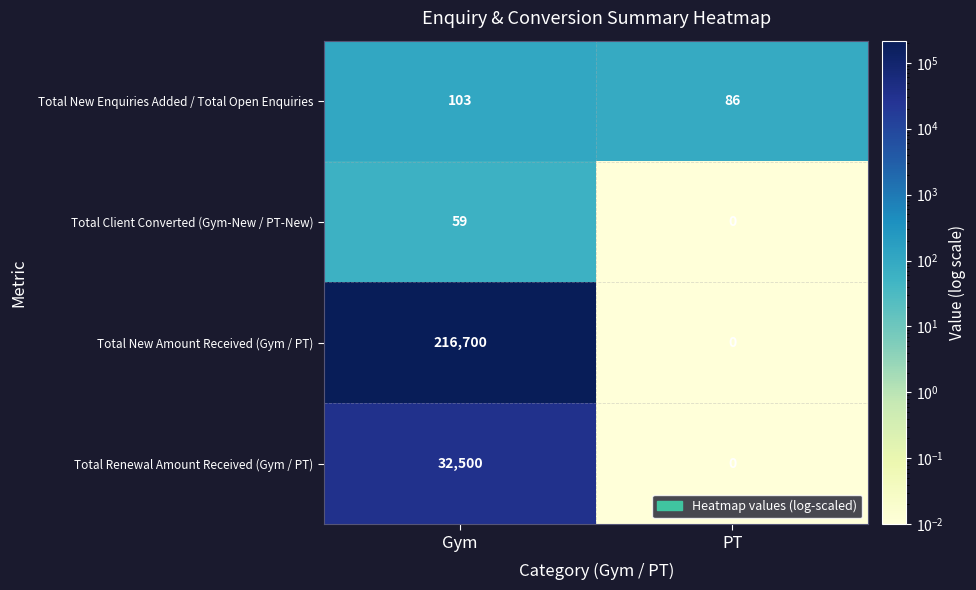

What is the difference between the maximum and minimum values in the Total Renewal Amount Received (Gym / PT) series?

32500